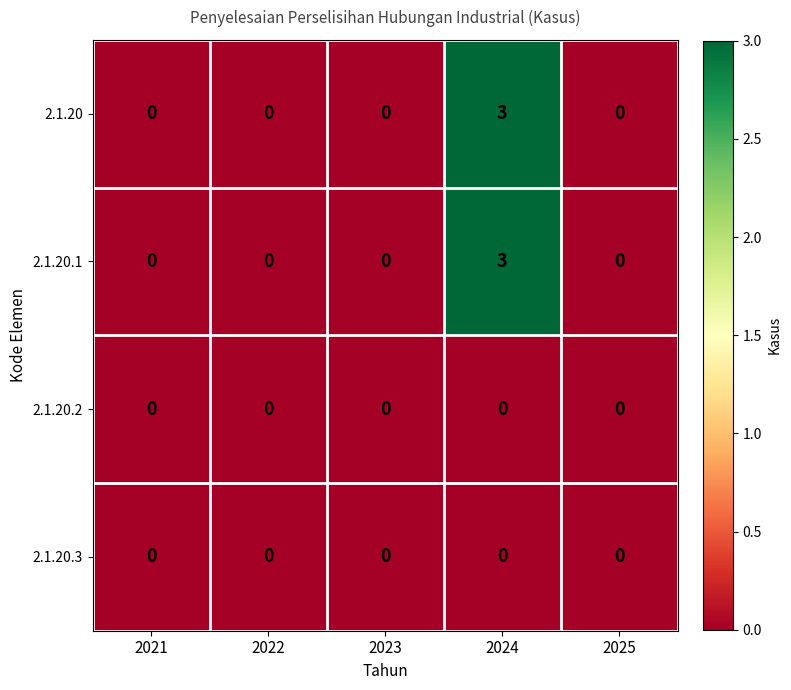

What is the sum of the 2.1.20 values at 2024 and 2023?

3